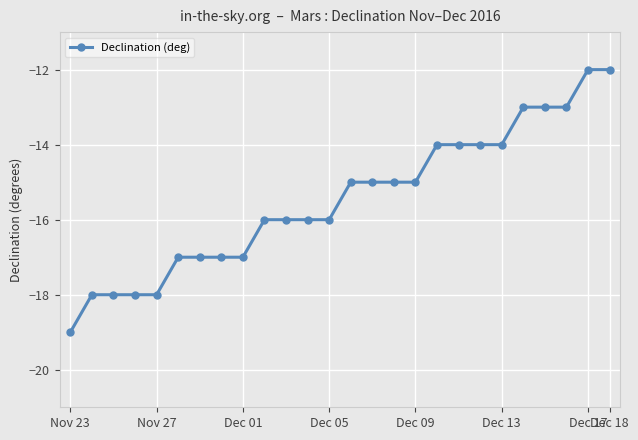

What is the value of the 4th point from the left?

-18